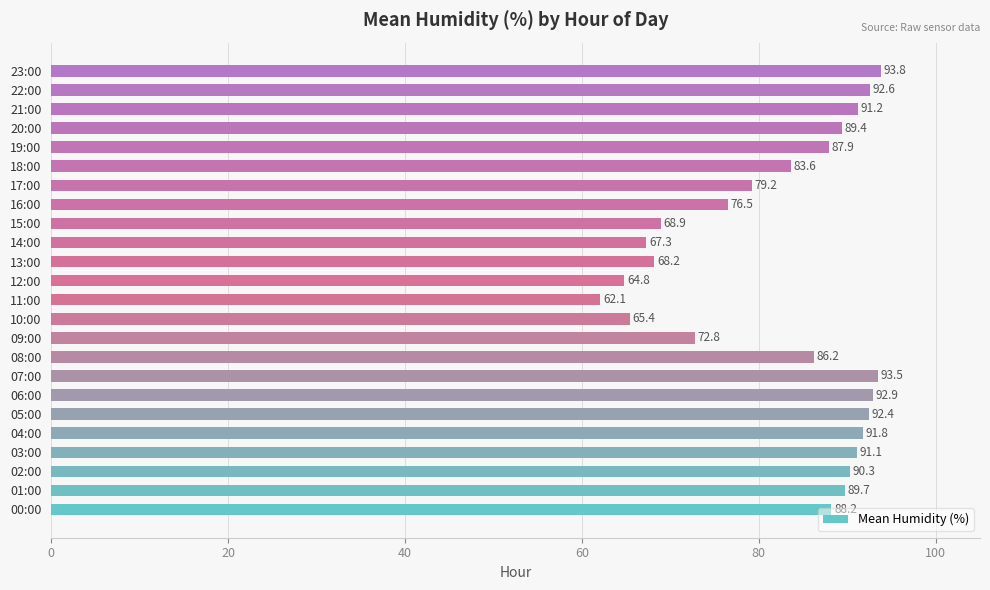

What is the maximum value shown in the chart?

93.8